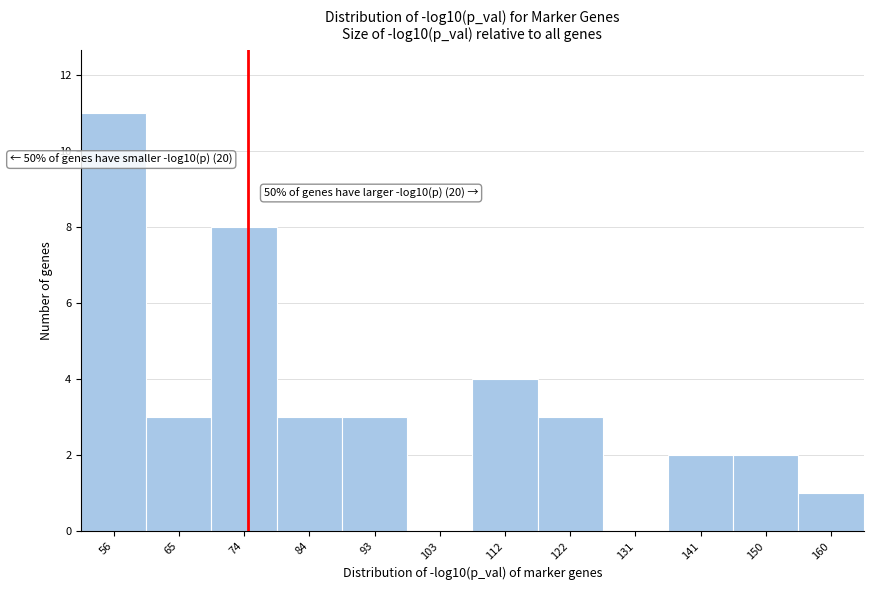

Over which range of the x-axis is the bar tallest?

51 to 60